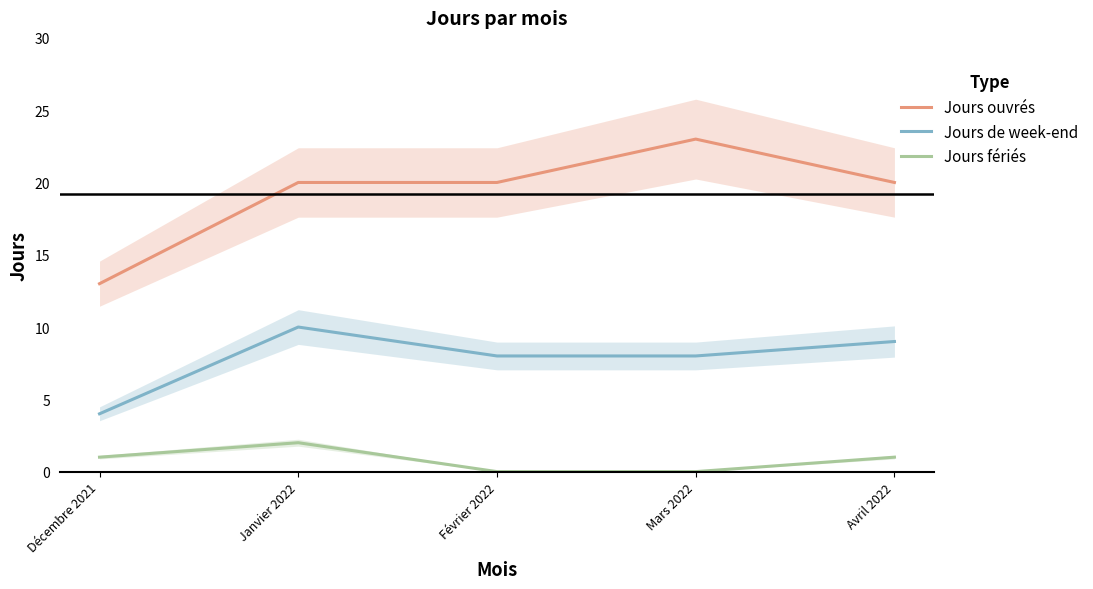

At which label does Jours ouvrés first exceed 20?

Mars 2022